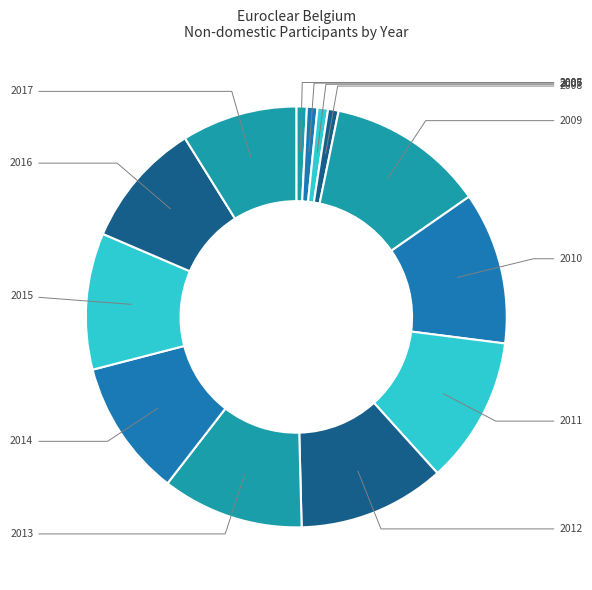

Is it true that 2006 is 1% of the pie?

True